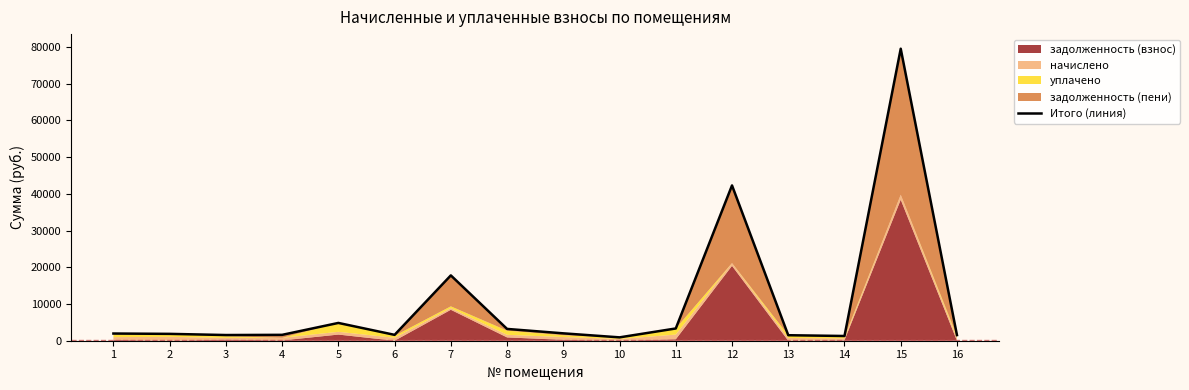

What is the average value?

10426.7